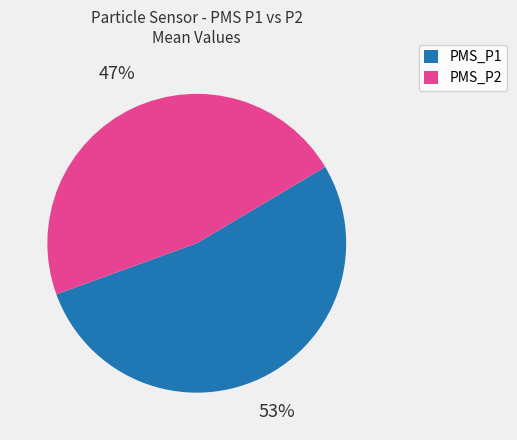

Is there a majority slice in this chart?

Yes